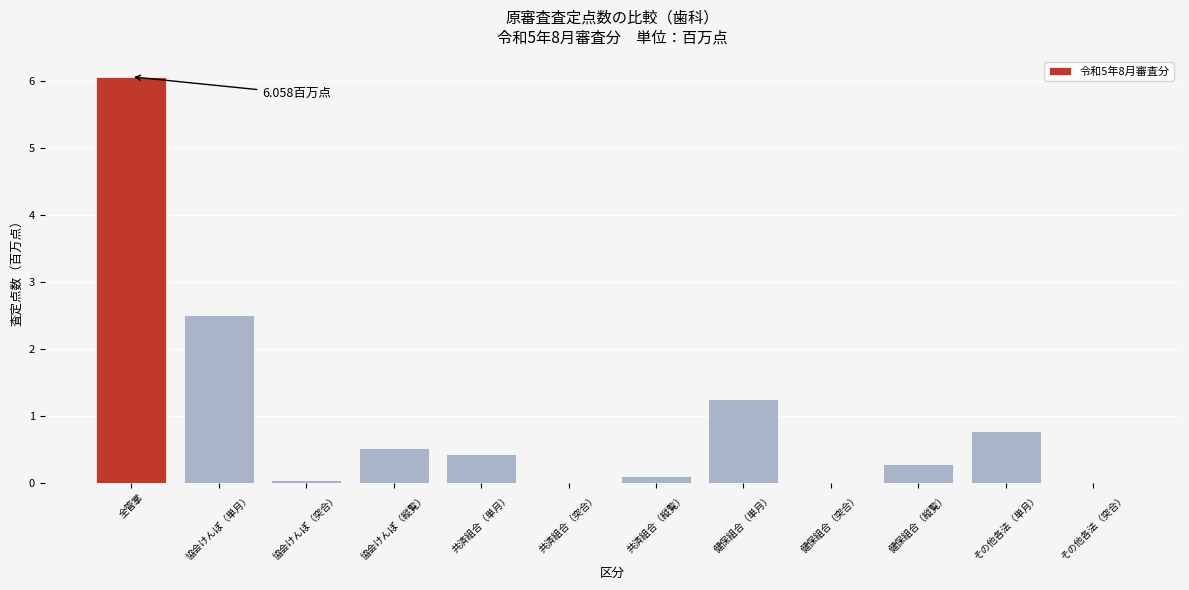

What is the sum of all values?

11.9